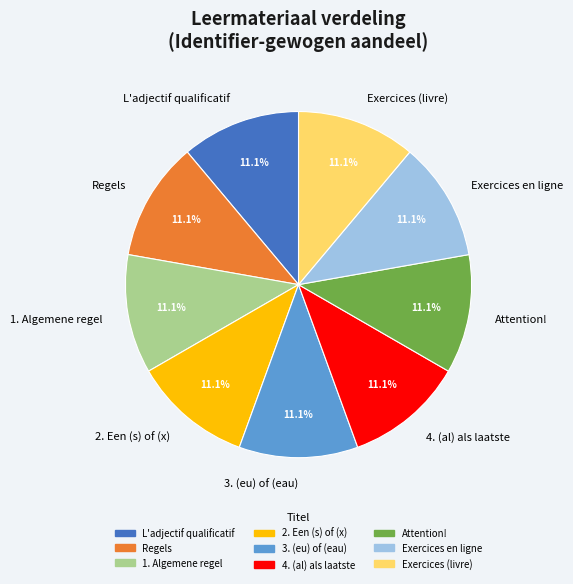

Combined, do Exercices en ligne and 2. Een (s) of (x) account for over 50%?

No